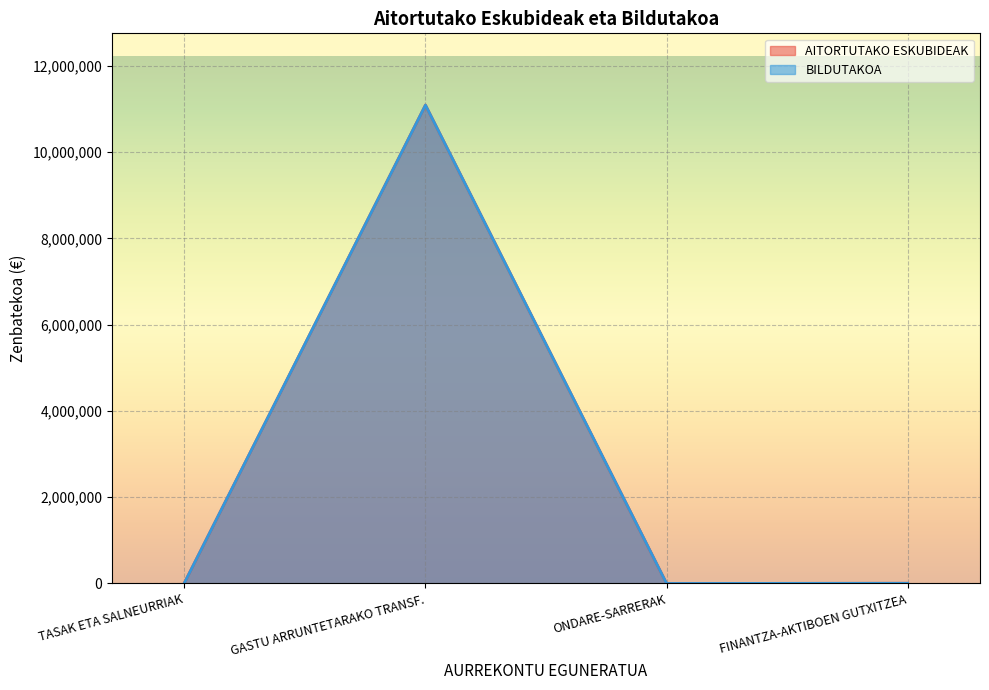

At which label does BILDUTAKOA first exceed 12191?

GASTU ARRUNTETARAKO TRANSF.